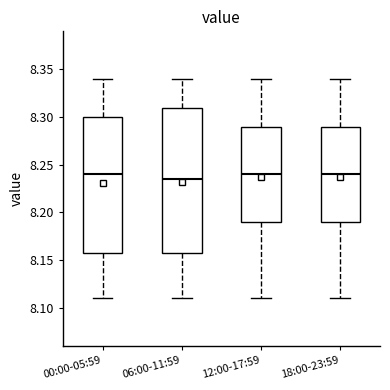

Where is the upper edge of the box for 06:00-11:59 on the y-axis? The values are not printed on the chart, so give them approximately, as read against the axis.

8.310